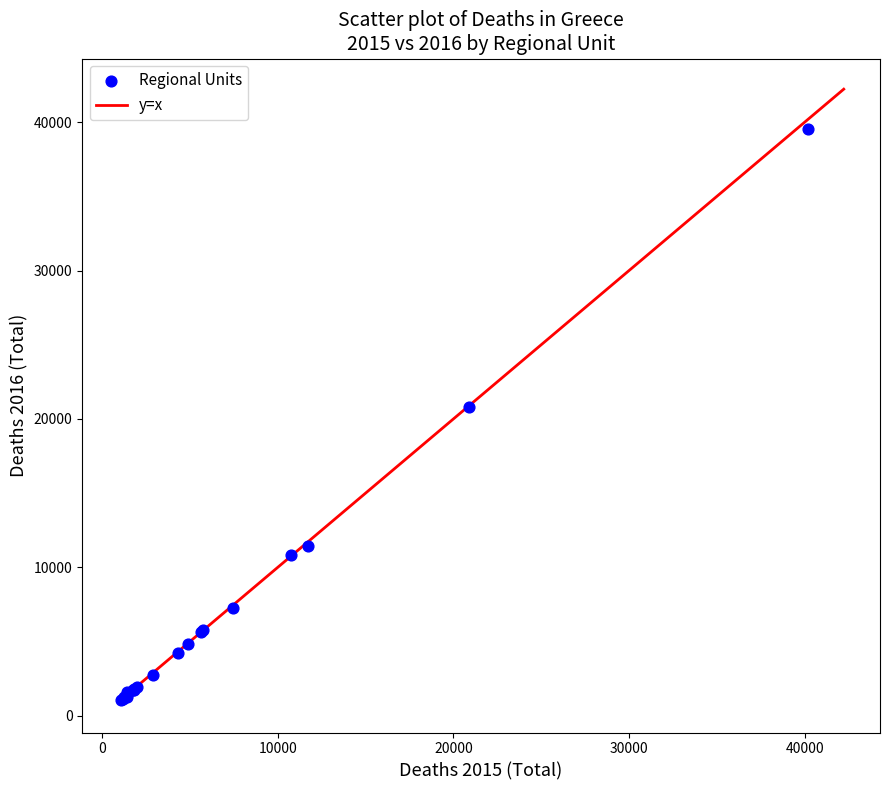

What Y value in the scatter plot is closest to 20267?

20769